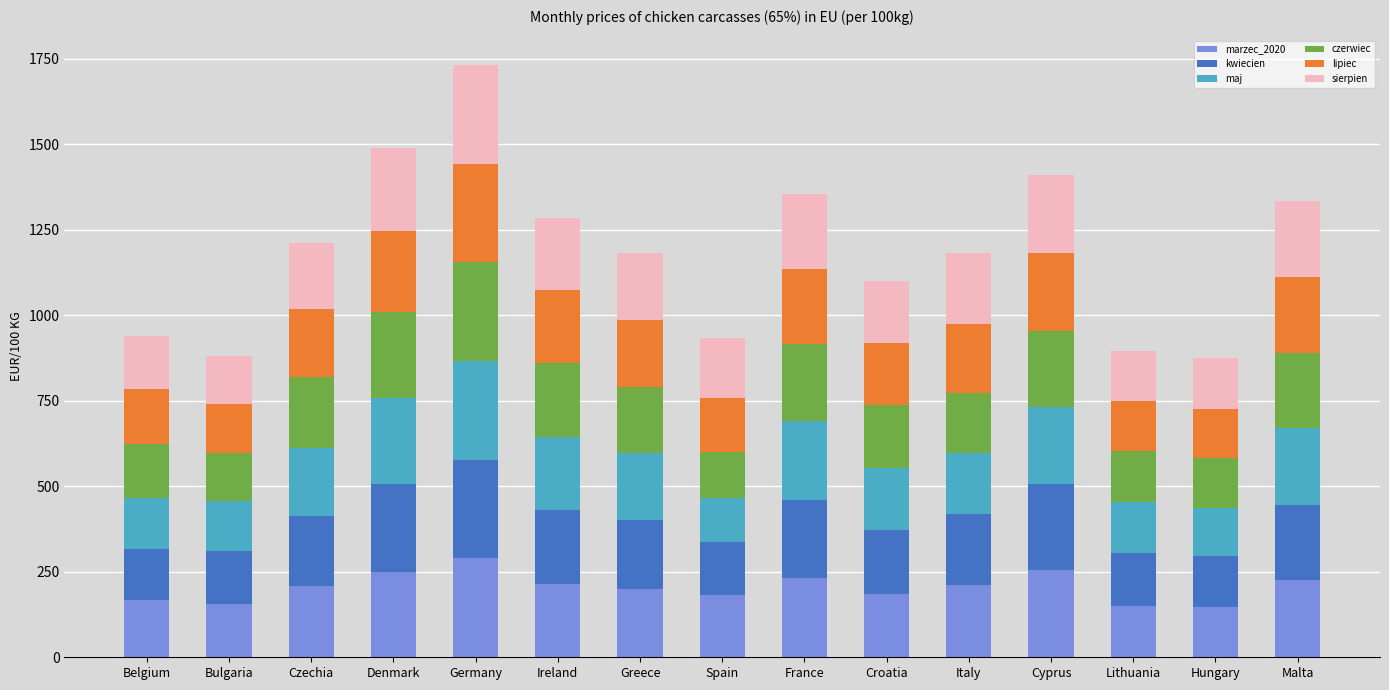

What is the lowest value of the marzec_2020 series?

147.6